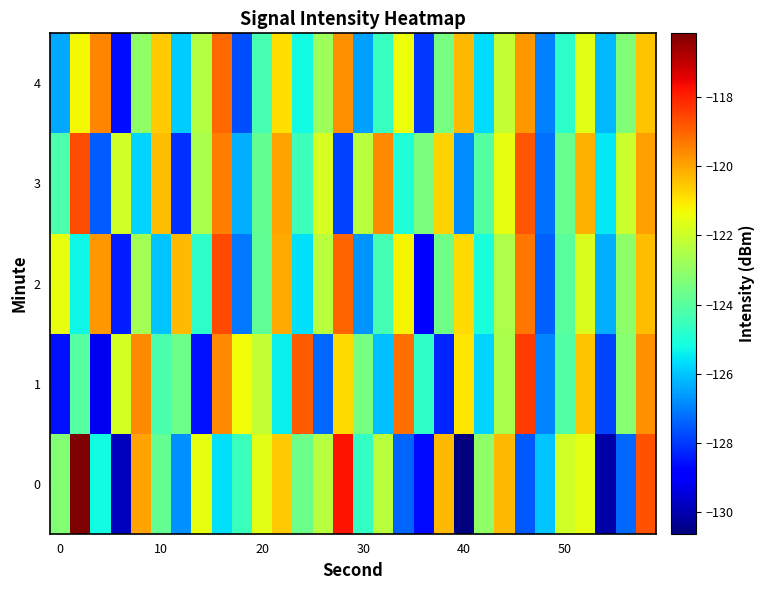

Reading left to right, transcribe all the data shown in this chart.

0: -123.2	-116.2	-125.2	-129.8	-120.0	-123.8	-126.7	-121.5	-125.6	-124.5	-121.6	-120.6	-123.6	-122.3	-117.8	-124.7	-122.3	-127.4	-128.7	-120.3	-130.6	-123.1	-120.3	-127.5	-126.0	-121.9	-121.5	-130.1	-127.3	-118.7
1: -128.5	-124.1	-129.2	-121.8	-119.6	-124.3	-123.6	-128.5	-119.6	-121.4	-122.1	-125.4	-118.9	-127.3	-120.8	-123.5	-126.1	-119.2	-124.7	-128.3	-121.0	-125.8	-122.6	-118.4	-126.9	-124.1	-120.5	-127.8	-123.2	-119.7
2: -121.5	-125.3	-119.8	-128.4	-122.7	-126.0	-120.3	-124.8	-118.6	-127.1	-123.9	-120.1	-125.6	-122.3	-119.0	-126.7	-124.4	-121.2	-128.9	-123.6	-120.8	-125.1	-122.5	-119.3	-127.4	-124.0	-121.7	-126.3	-123.1	-120.4
3: -124.2	-118.7	-127.5	-121.9	-125.8	-120.4	-128.1	-122.6	-119.4	-126.3	-123.8	-120.0	-124.5	-121.8	-127.9	-122.3	-119.6	-125.0	-123.4	-120.7	-126.8	-124.1	-121.5	-118.8	-127.2	-123.7	-120.2	-125.5	-122.0	-119.9
4: -126.4	-121.3	-119.5	-128.6	-123.0	-120.6	-125.9	-122.4	-119.1	-127.7	-124.3	-120.9	-125.2	-122.8	-119.7	-126.5	-124.6	-121.4	-128.0	-123.5	-120.3	-125.7	-122.1	-119.8	-127.0	-124.8	-121.6	-126.2	-123.3	-120.5